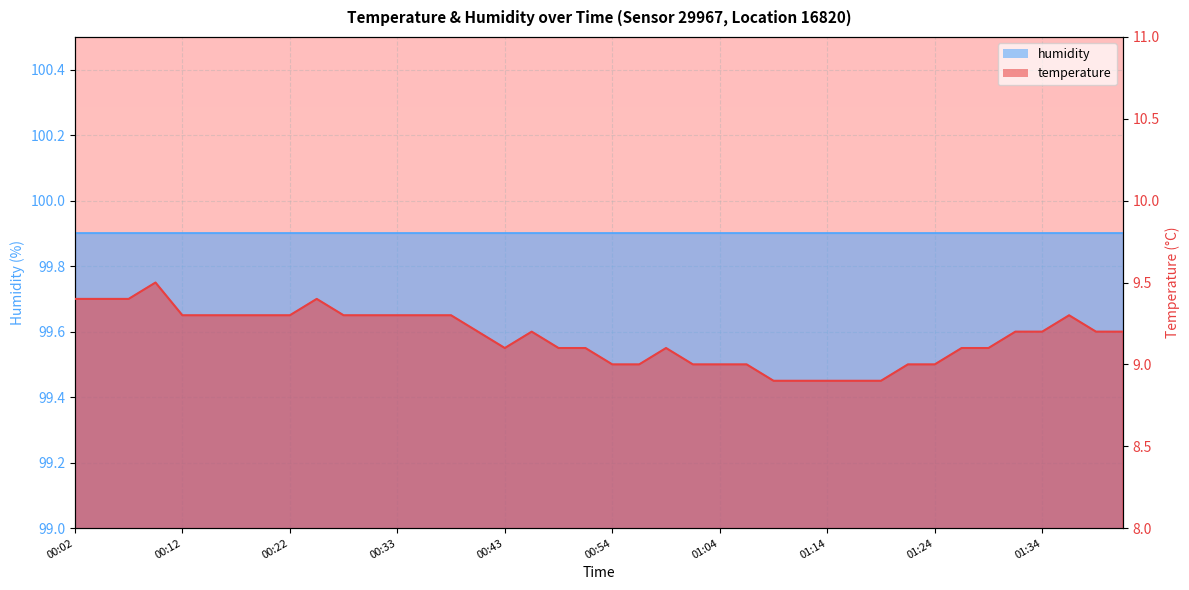

What is the label of the 29th point from the right?

00:31